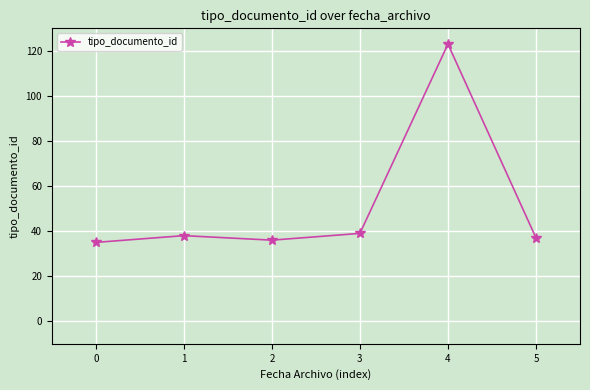

What is the sum of all values?

308